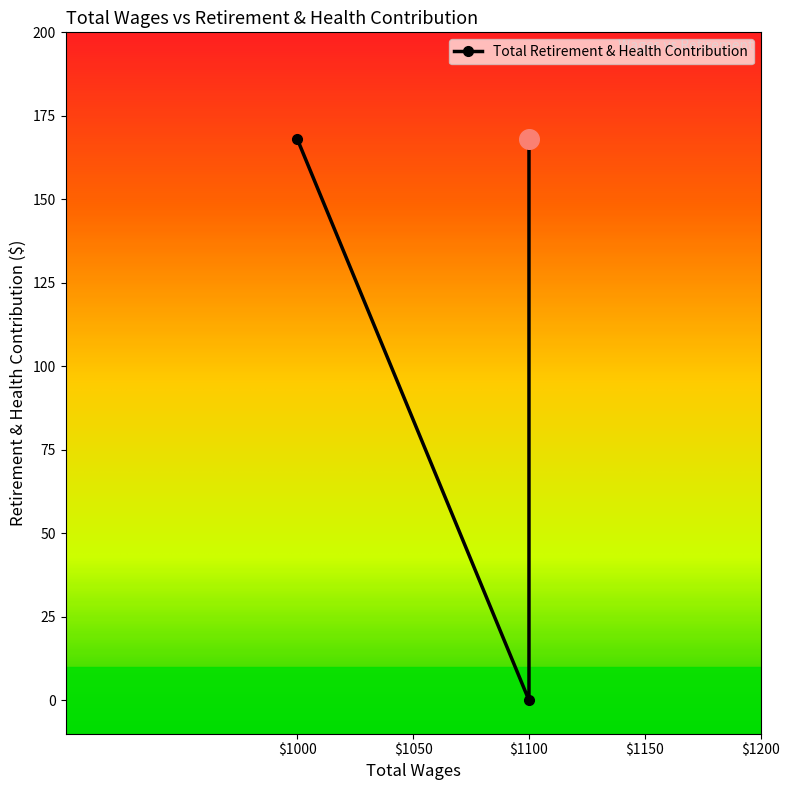

Which has a higher value, 1000.0 or 1100.0?

1000.0